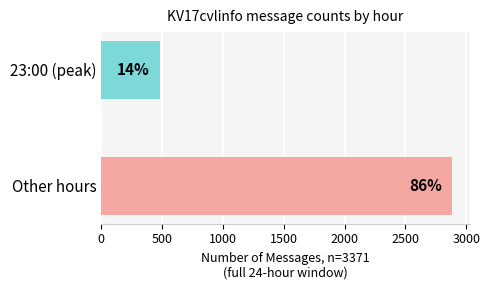

Does the chart contain any negative values?

No